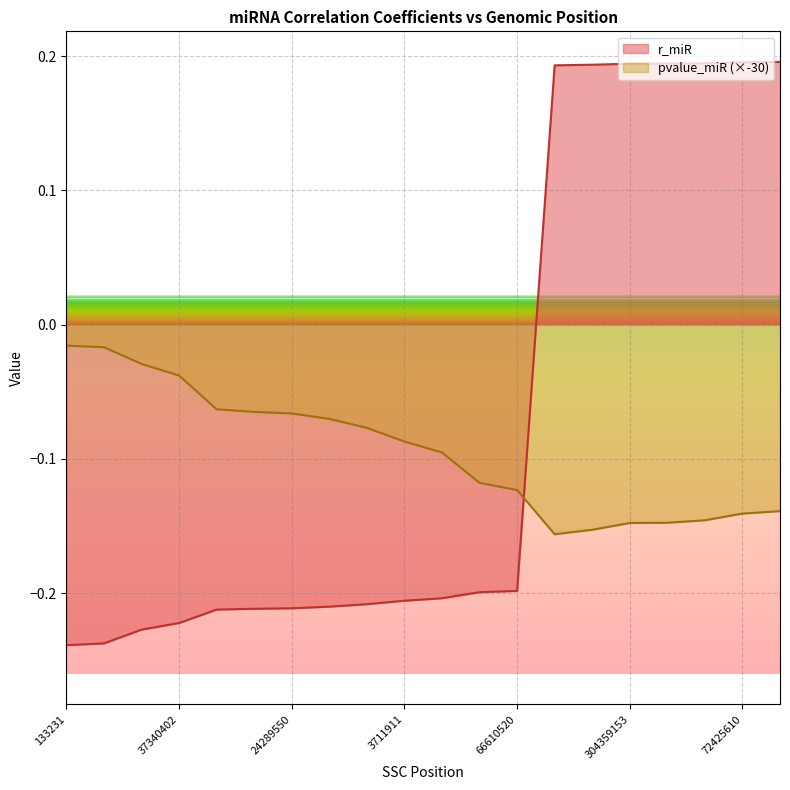

How many values in the r_miR series are below 0?

13